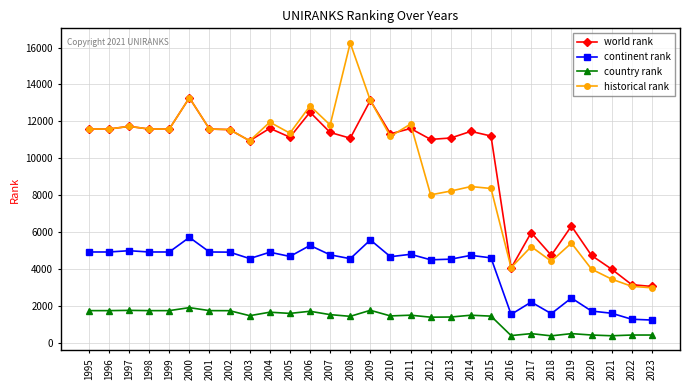

Is the value of world rank at 2010 greater than the value of continent rank at 1998?

Yes